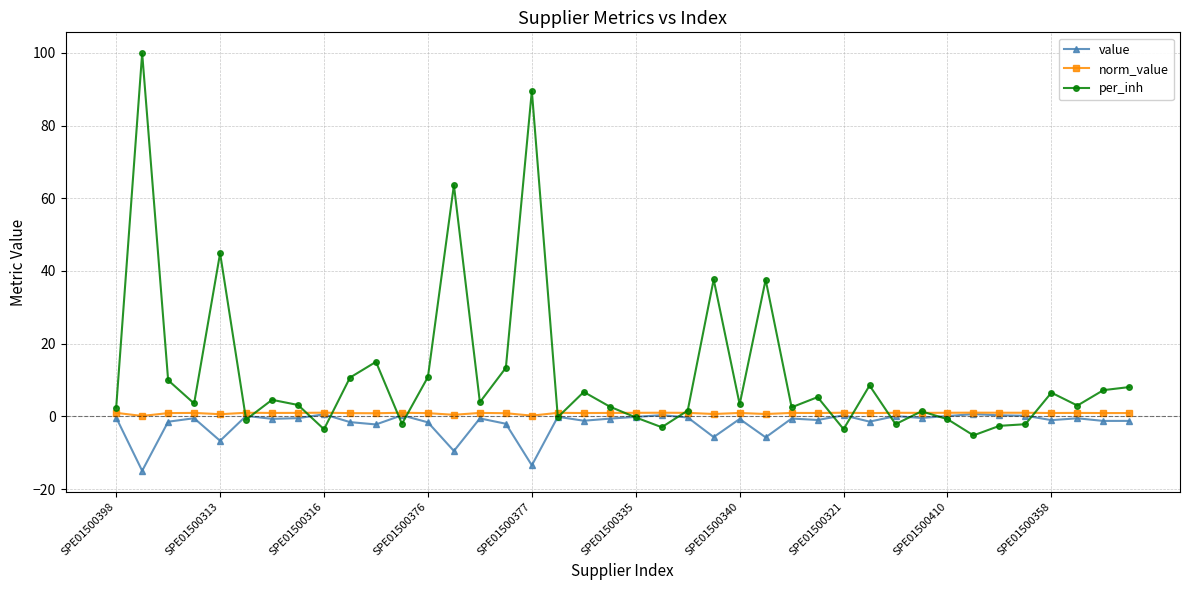

What is the value of the value point at the 26th from the left?

-5.8